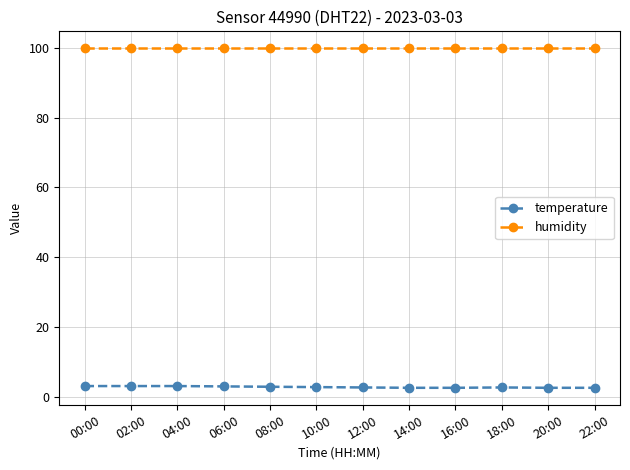

Rank the series at 16:00 from lowest to highest value.

temperature, humidity